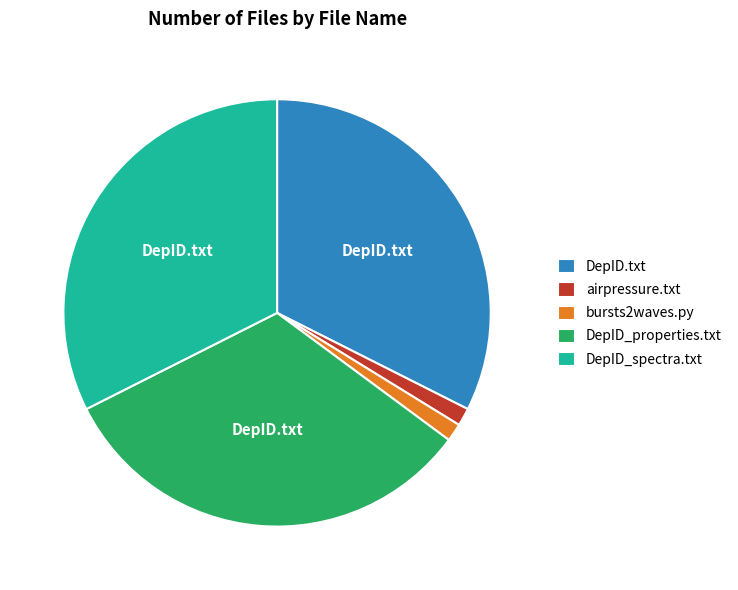

The DepID_properties.txt slice represents 32% of the pie. True or false?

True